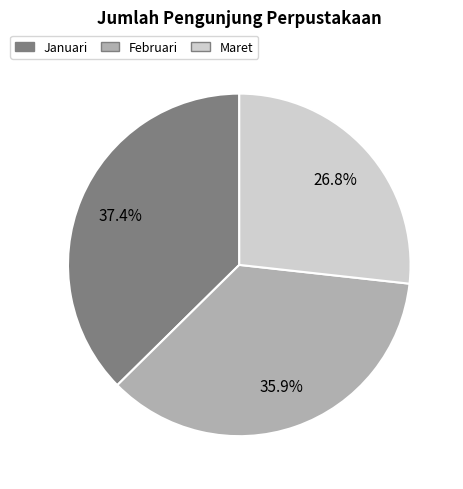

Is it true that Maret is 18% of the pie?

False